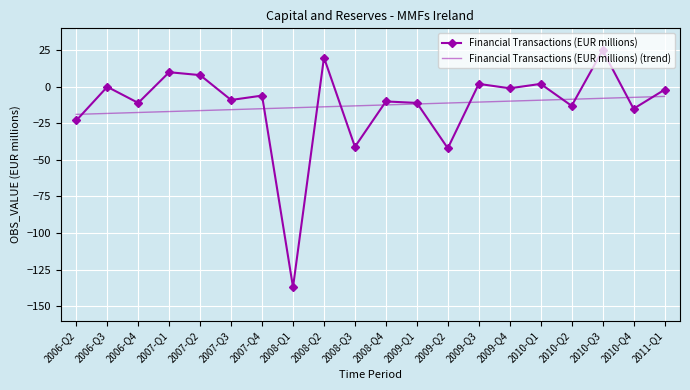

What is the greatest value displayed?

25.0